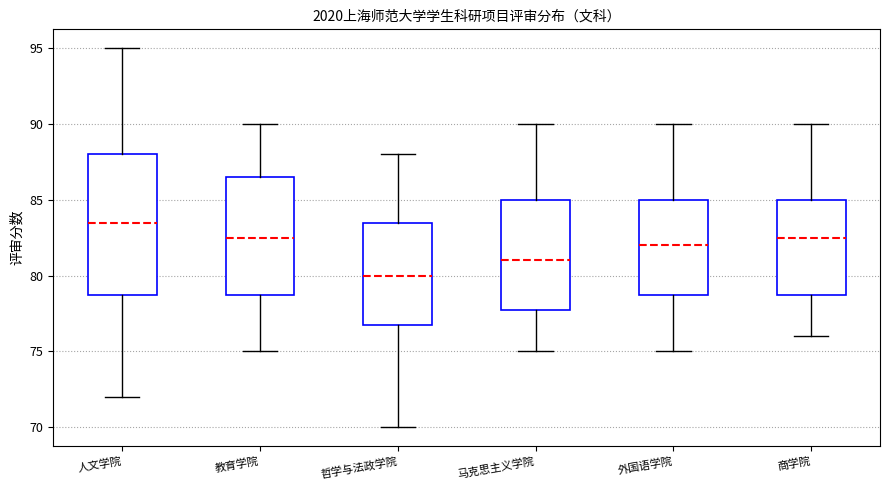

Which box's median line is the lowest?

哲学与法政学院